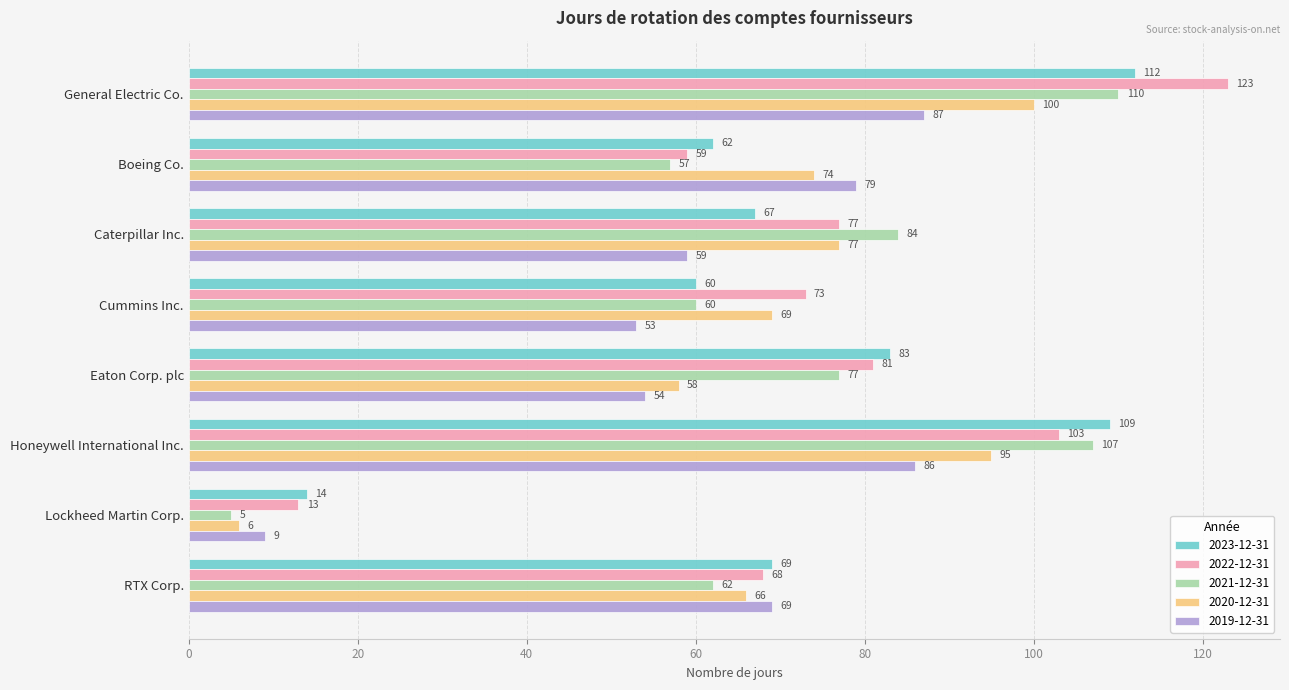

What is the difference between the 2023-12-31 values at Lockheed Martin Corp. and General Electric Co.?

98